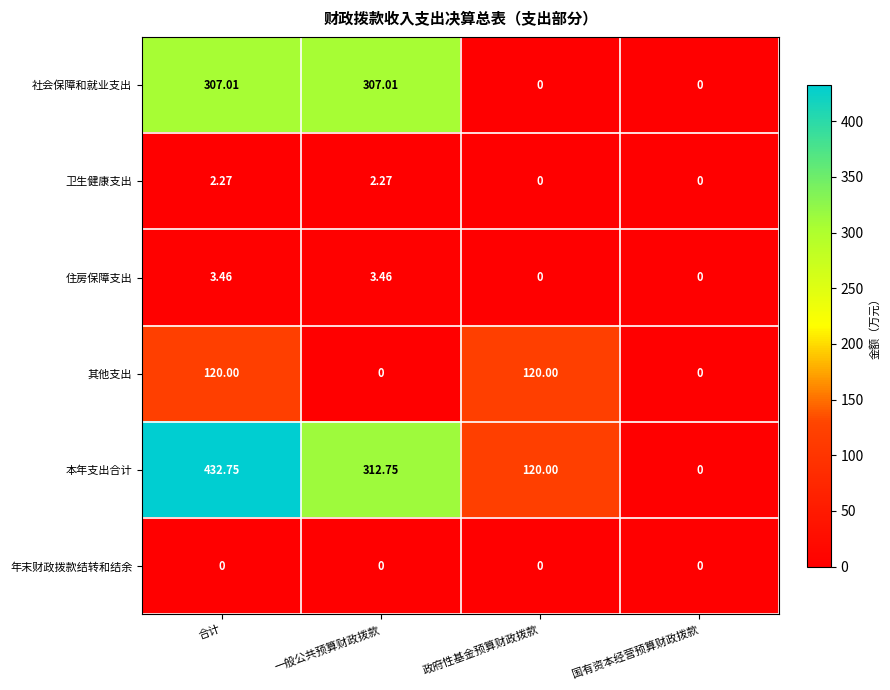

At which category is the sum across all series the highest?

合计